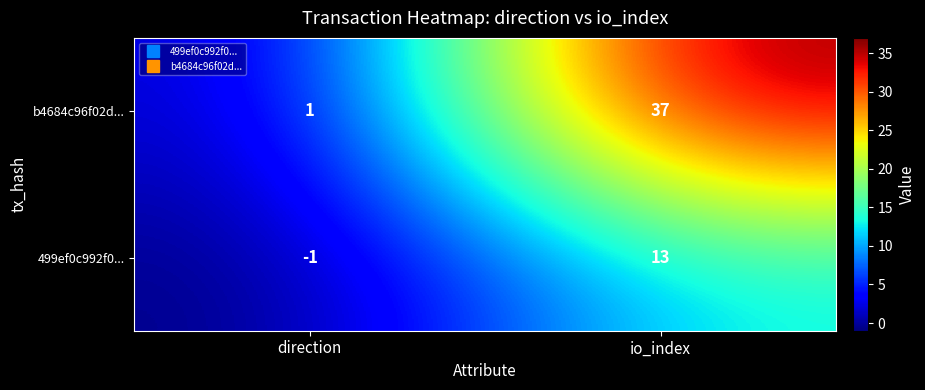

Which series has the widest spread of values?

b4684c96f02d...